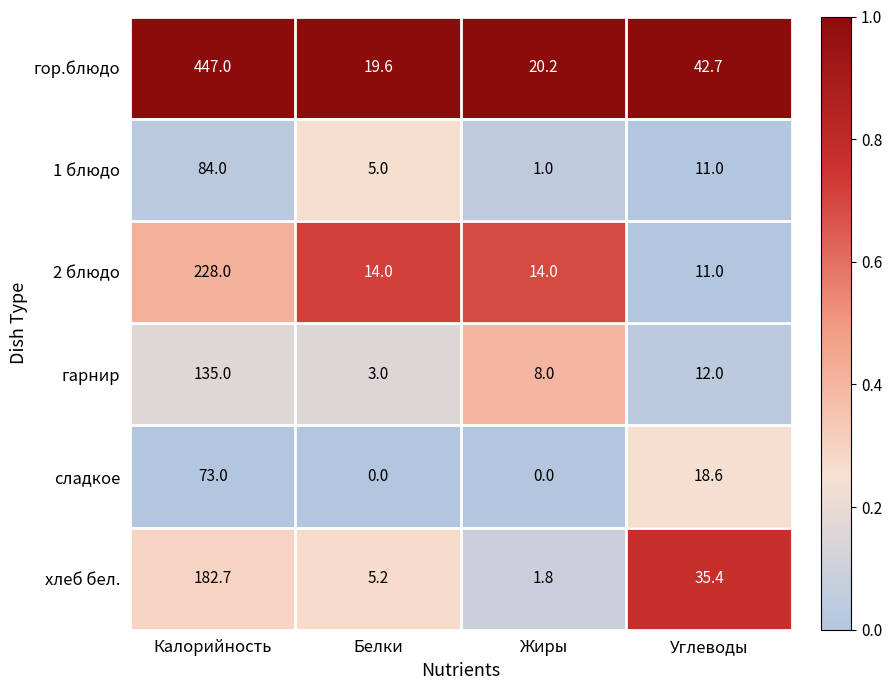

Reading right to left, list all the values displayed in this chart.

гор.блюдо: Углеводы=42.7	Жиры=20.2	Белки=19.6	Калорийность=447.0
1 блюдо: Углеводы=11.0	Жиры=1.0	Белки=5.0	Калорийность=84.0
2 блюдо: Углеводы=11.0	Жиры=14.0	Белки=14.0	Калорийность=228.0
гарнир: Углеводы=12.0	Жиры=8.0	Белки=3.0	Калорийность=135.0
сладкое: Углеводы=18.6	Жиры=0.0	Белки=0.0	Калорийность=73.0
хлеб бел.: Углеводы=35.4	Жиры=1.8	Белки=5.2	Калорийность=182.7